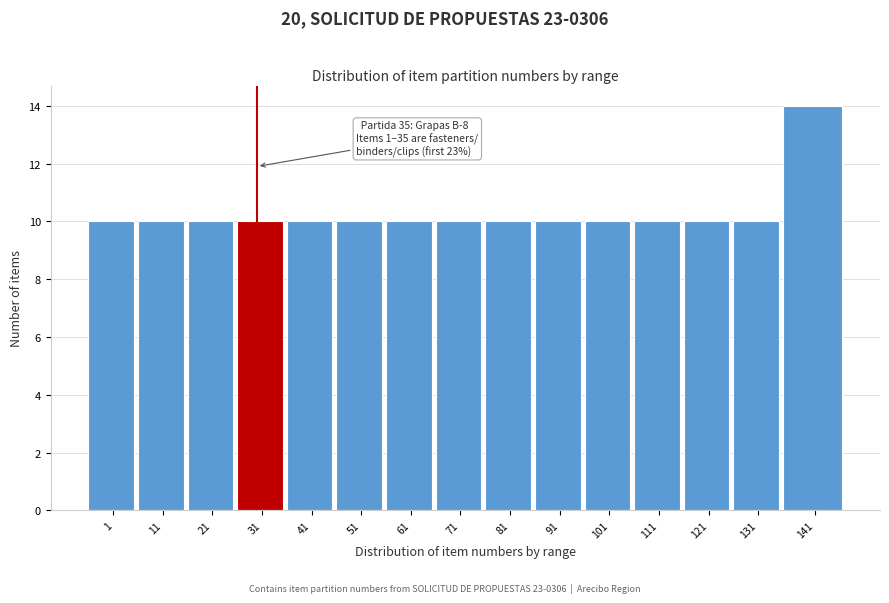

Reading right to left, list all the values displayed in this chart.

141=14	131=10	121=10	111=10	101=10	91=10	81=10	71=10	61=10	51=10	41=10	31=10	21=10	11=10	1=10